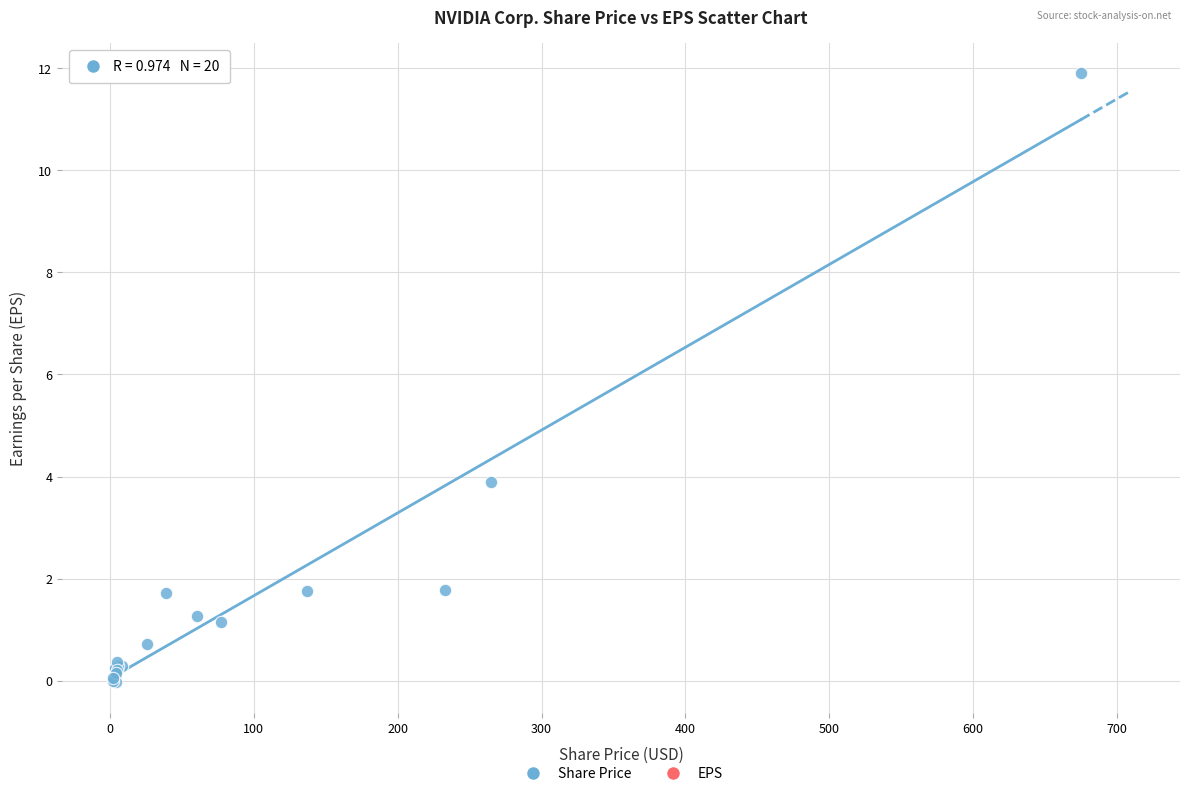

What Y value in the scatter plot is closest to 5?

3.9